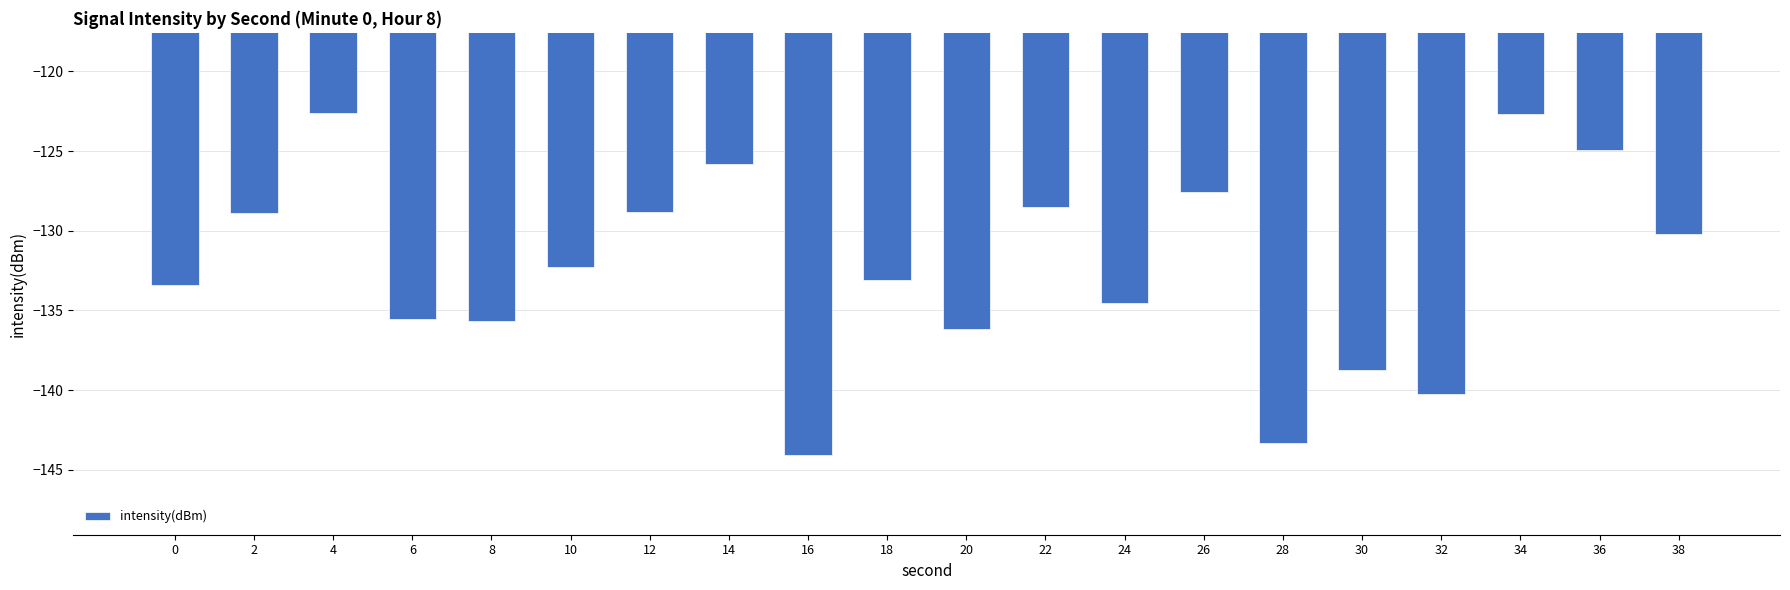

What is the value of the 15th bar from the left?

-143.3